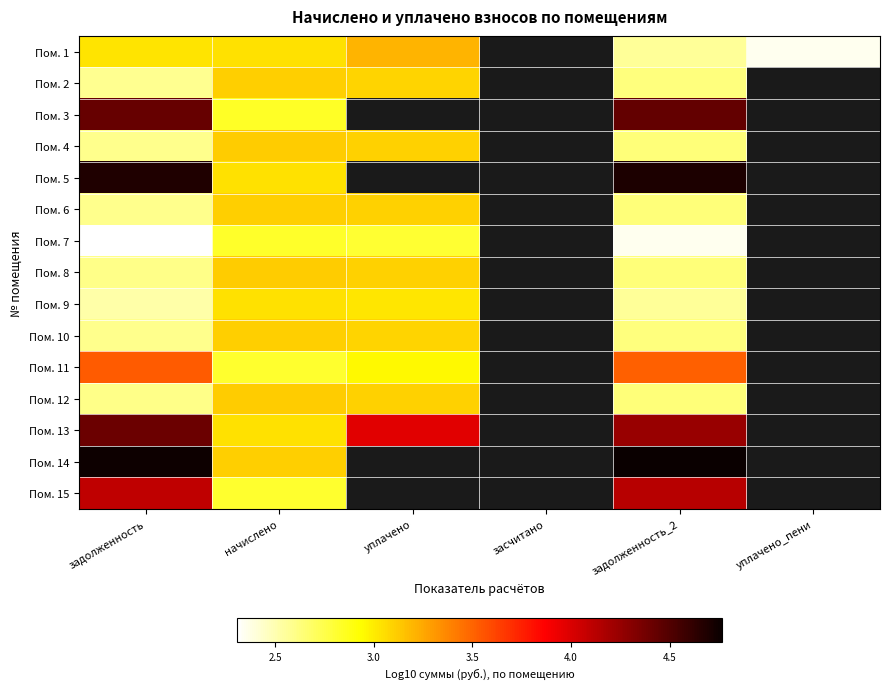

Is it true that Пом. 14 equals 8.4 at задолженность_2?

False